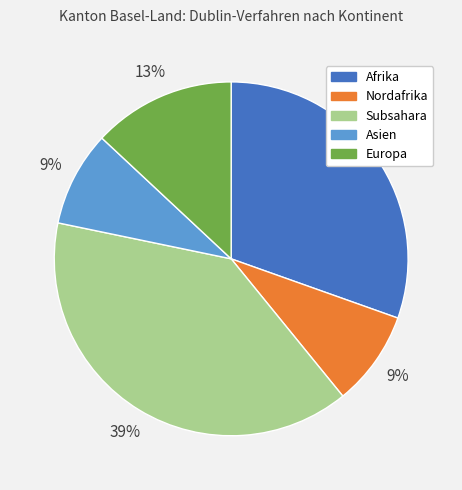

To the nearest percent, what is the average slice percentage?

20%